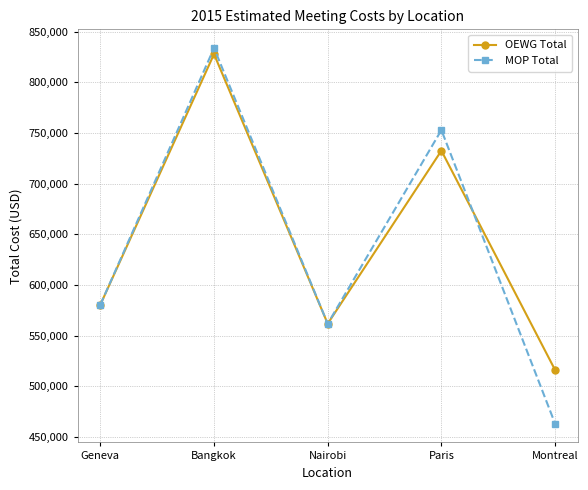

Which label corresponds to the smallest value in the chart?

Montreal